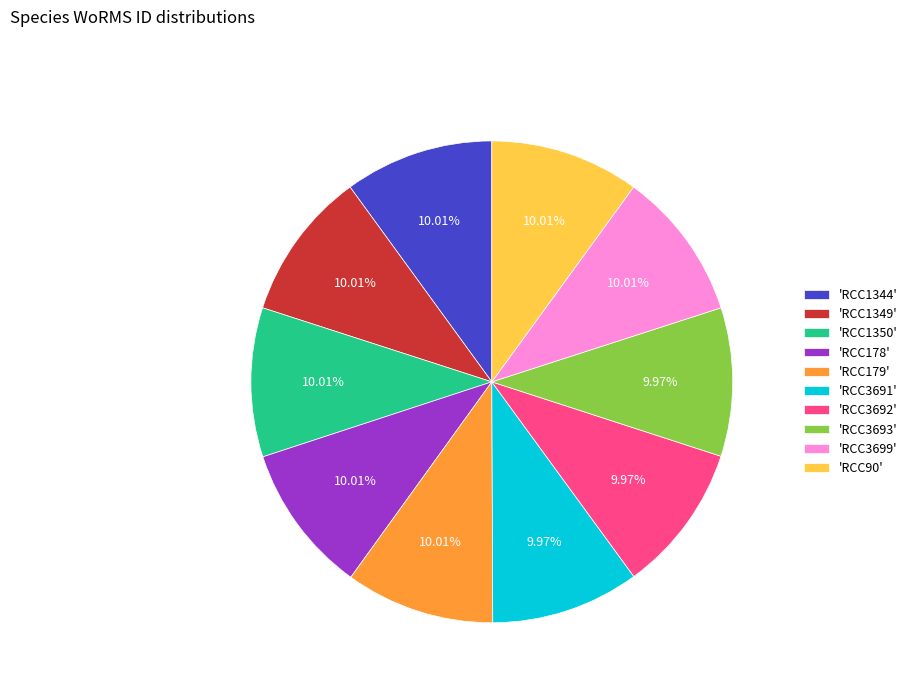

What is the ratio of the value at 'RCC1350' to the value at 'RCC3692'?

1.0